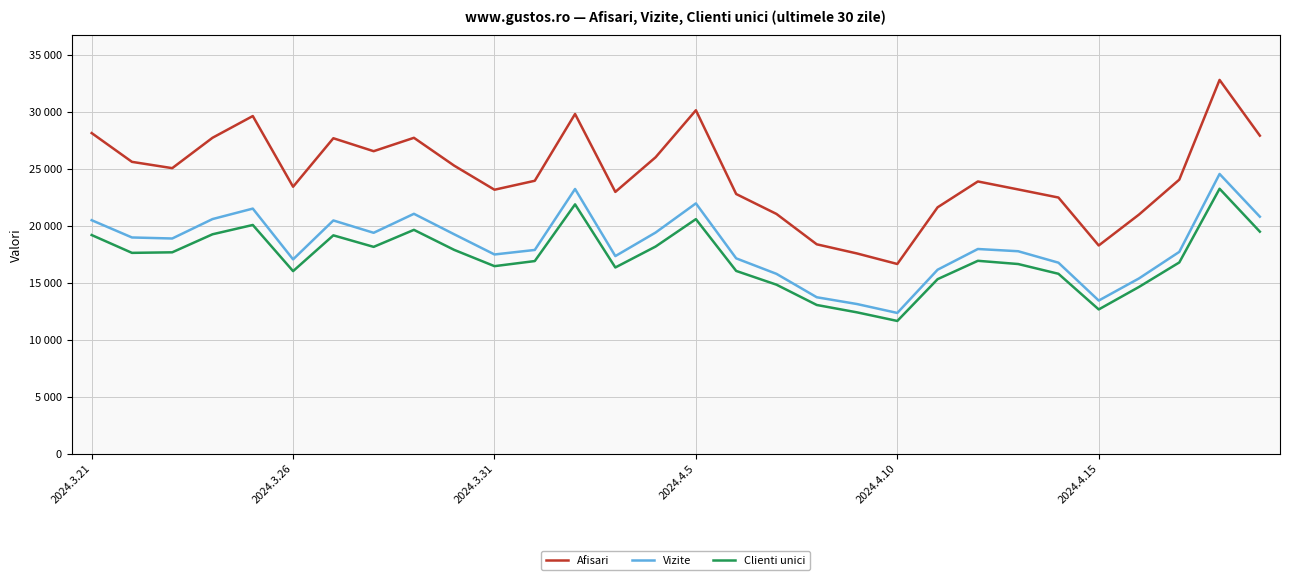

Does the chart display data point markers on the line(s)?

No